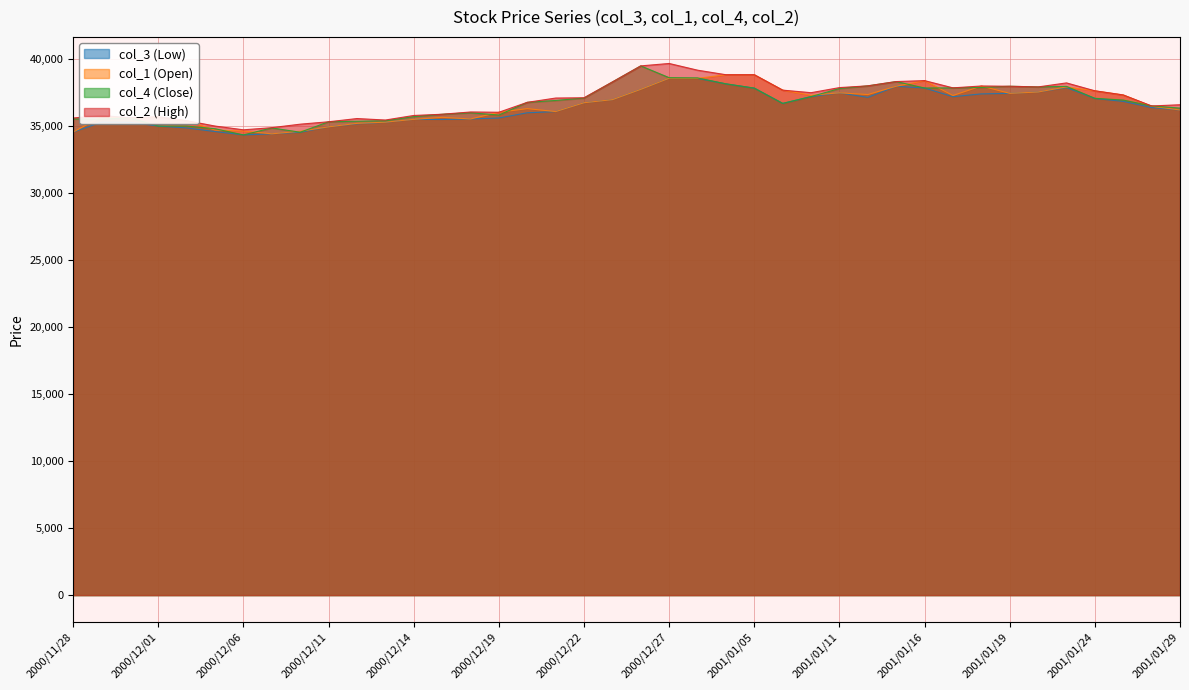

Reading left to right, transcribe all the data shown in this chart.

col_3 (Low): 34550	35290	35280	35000	34860	34590	34340	34420	34540	34940	35170	35280	35500	35490	35530	35600	35990	36080	36740	36970	37740	38570	38560	38150	37830	36690	37200	37480	37140	37970	37840	37190	37400	37440	37540	37870	37060	36840	36380	36200
col_1 (Open): 34550	35700	35570	35690	35400	34700	34630	34420	34610	34940	35200	35290	35500	35650	35530	36030	36300	36080	36740	36970	37740	38570	38560	38830	38830	37680	37300	37480	37350	37970	38390	37280	37990	37440	37540	37920	37630	37320	36480	36200
col_4 (Close): 35530	35510	35610	35000	35000	34800	34340	34860	34540	35320	35360	35390	35700	35880	35990	35820	36770	36910	37090	38290	39490	38610	38590	38150	37830	36690	37200	37800	38000	38320	37840	37850	37880	37970	37920	37960	37070	36940	36500	36340
col_2 (High): 35600	35790	35610	35690	35400	35000	34720	34880	35140	35320	35560	35450	35790	35880	36050	36030	36770	37090	37110	38290	39490	39670	39170	38830	38830	37680	37490	37870	38000	38320	38390	37850	37990	37970	37920	38220	37630	37320	36500	36590